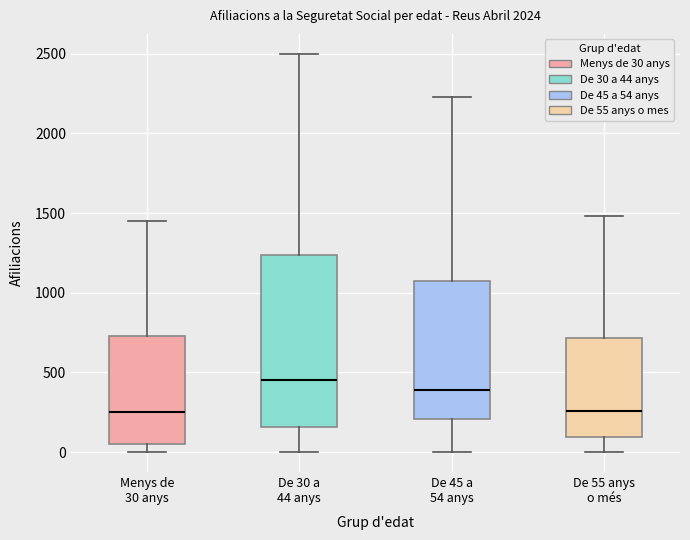

Which box has the highest median line?

De 30 a 44 anys